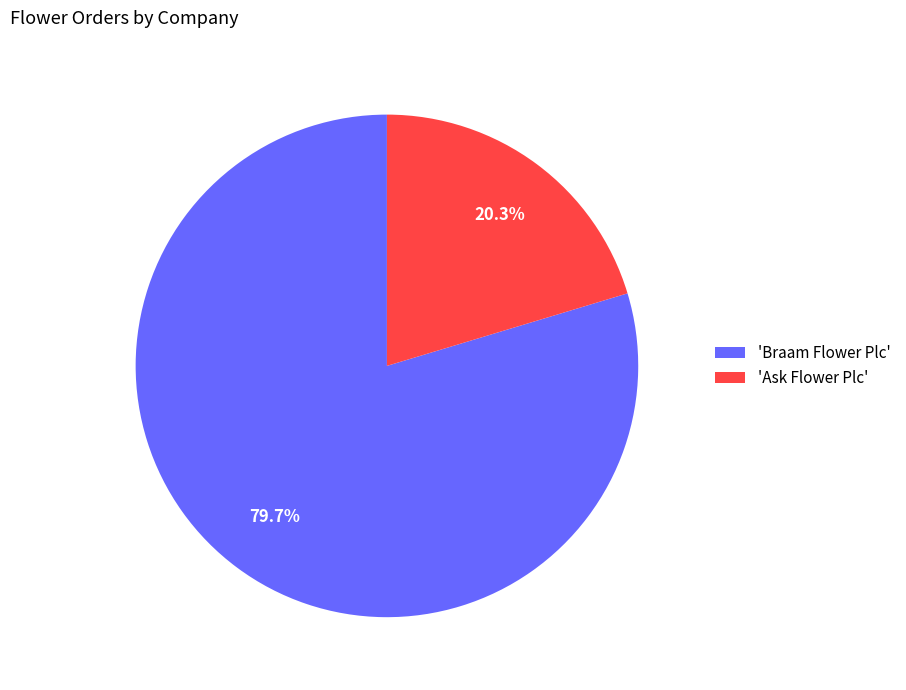

Approximately how many times larger is the value at 'Braam Flower Plc' compared to 'Ask Flower Plc'?

3.9